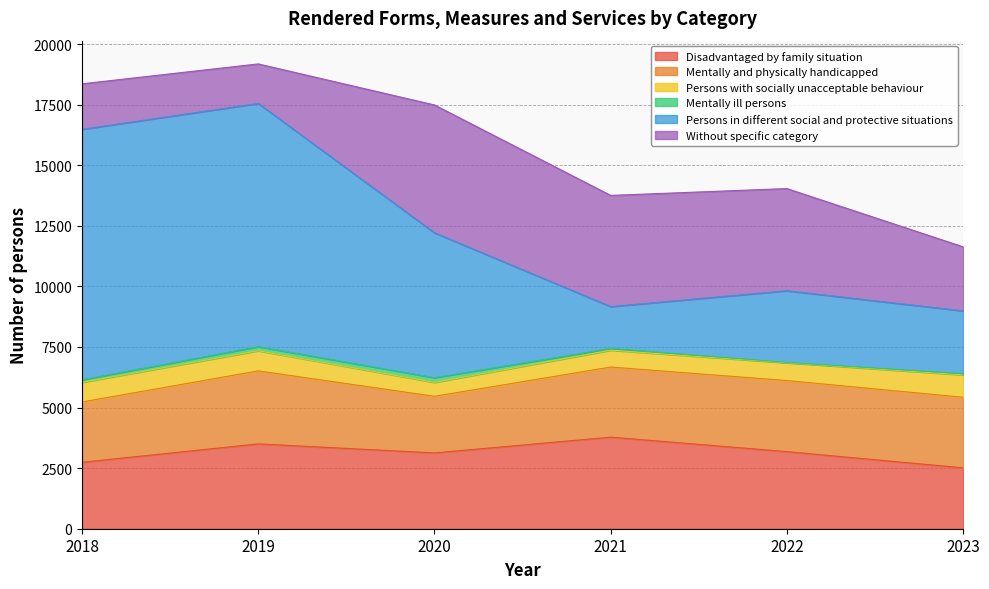

Reading left to right, list all the values displayed in this chart.

Disadvantaged by family situation: 2742	3501	3128	3779	3182	2512
Mentally and physically handicapped: 2489	3012	2336	2892	2932	2913
Persons with socially unacceptable behaviour: 810	831	574	696	733	923
Mentally ill persons: 108	169	195	72	16	49
Persons in different social and protective situations: 10333	10036	5977	1728	2957	2593
Without specific category: 1876	1631	5276	4587	4216	2642